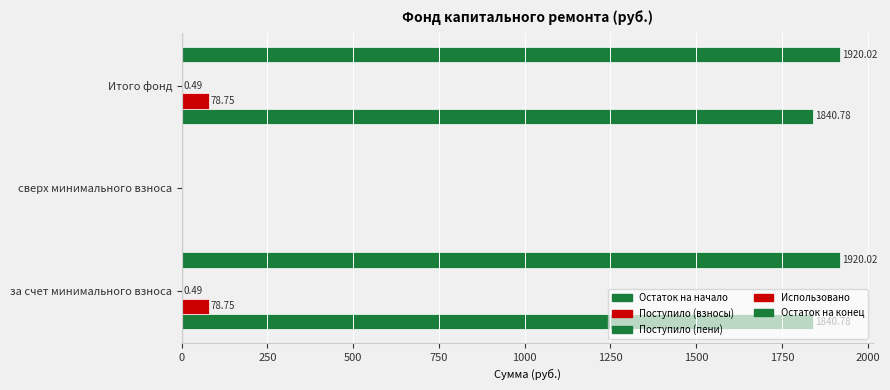

How many positive values does the Остаток на конец series have?

2